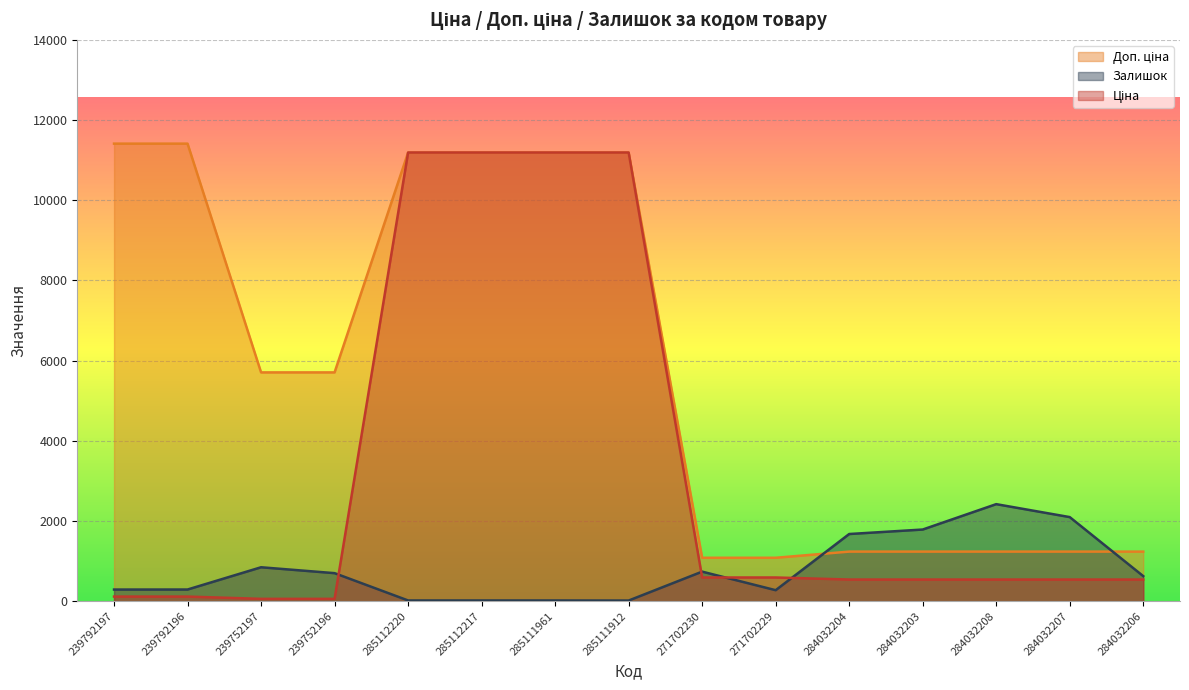

Where is the first local maximum for Залишок?

239752197